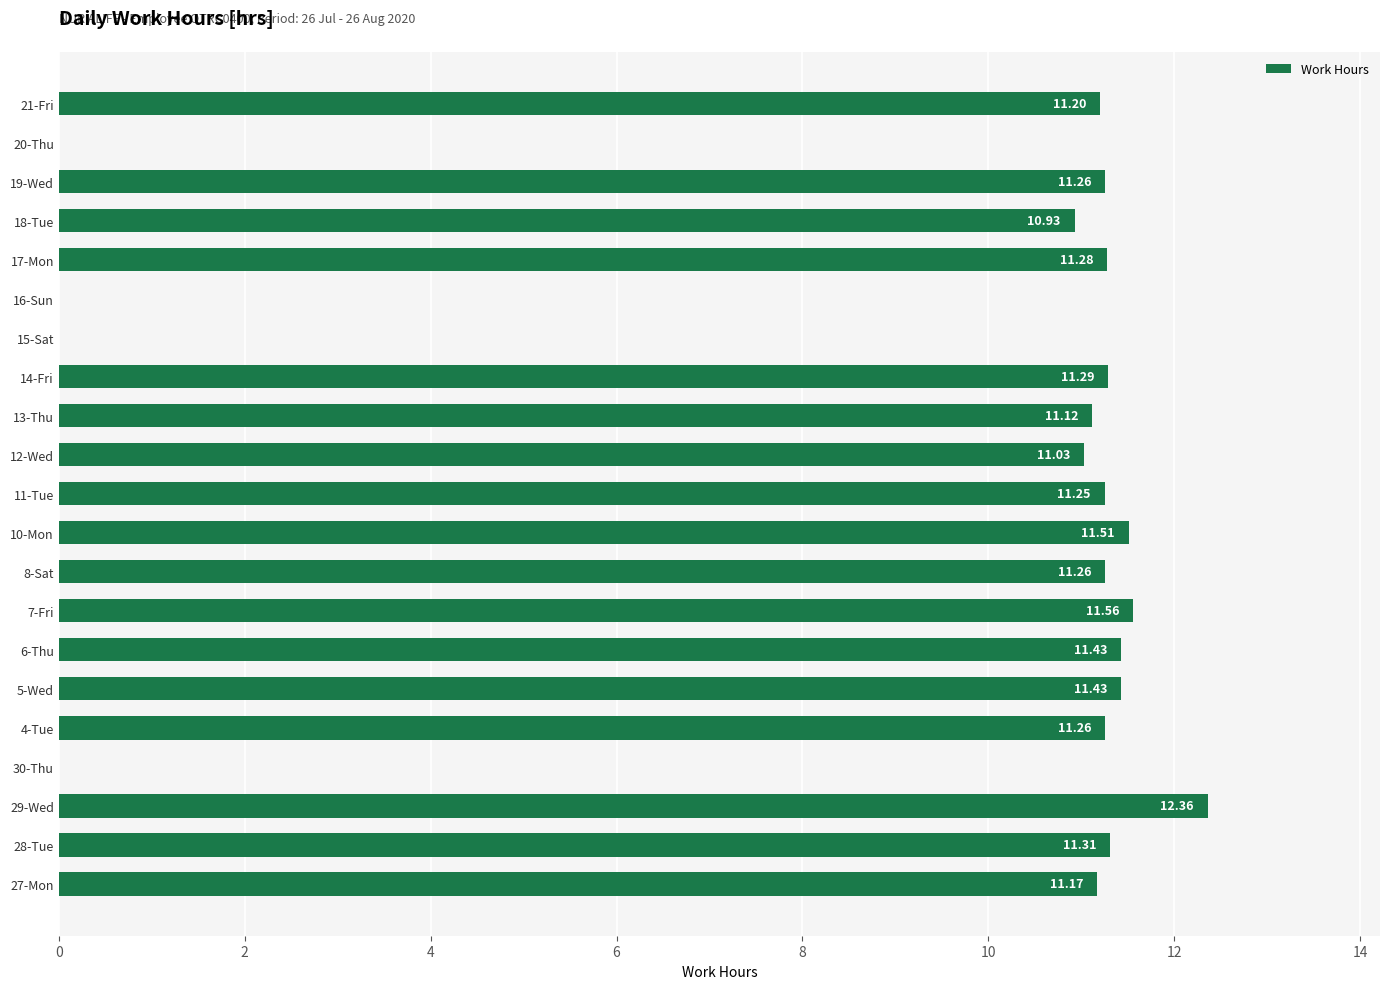

What is the sum of all values?

192.7